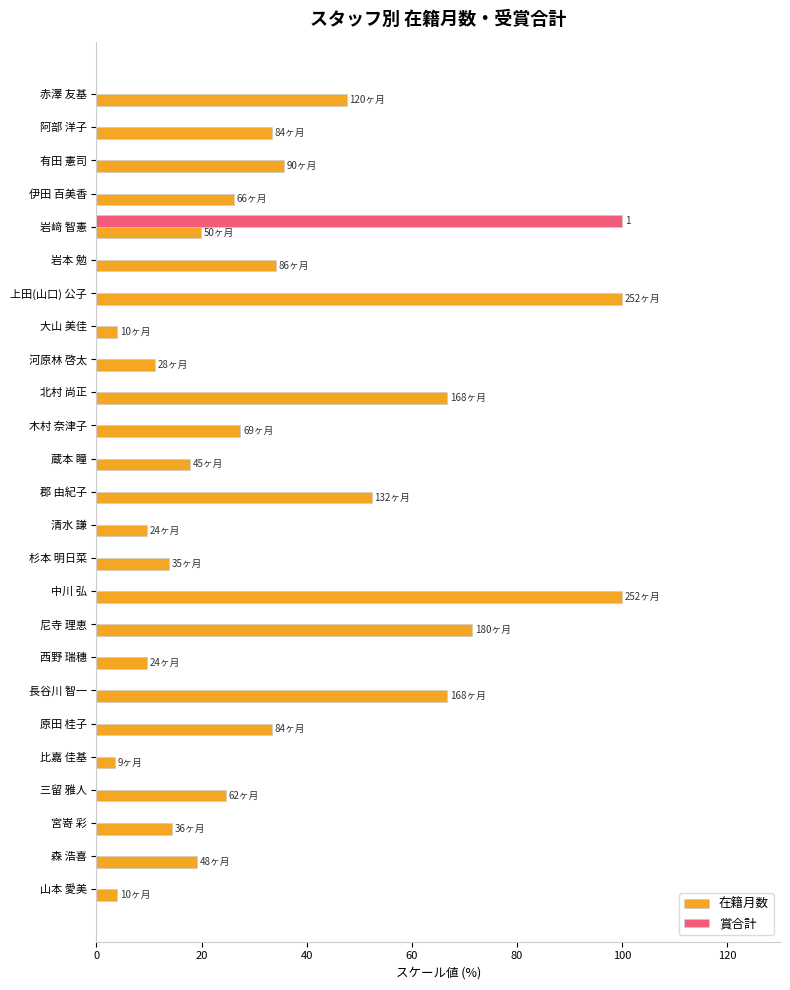

The 在籍月数 series shows 19.2 at 河原林 啓太. True or false?

False